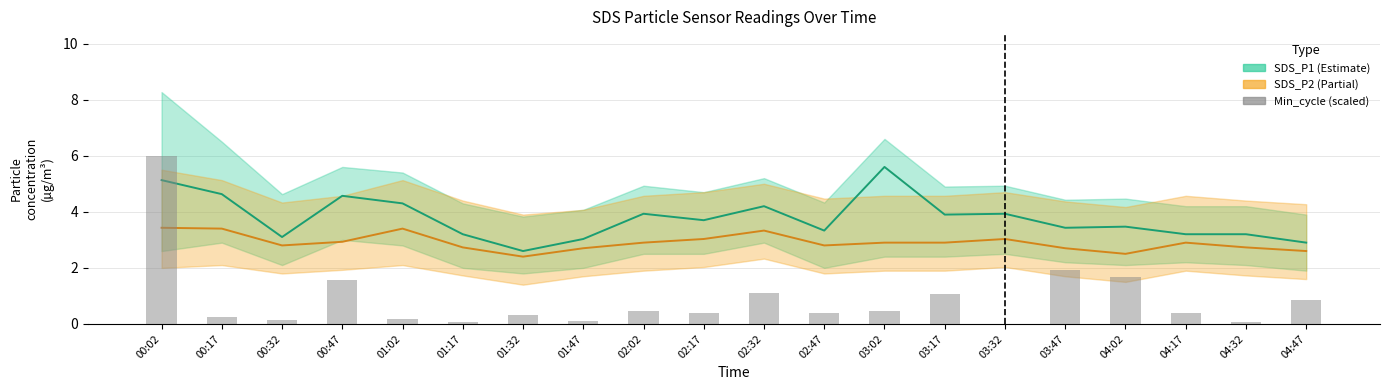

Reading right to left, what are all the values shown in this chart?

SDS_P1: 2.9	3.2	3.2	3.5	3.4	3.9	3.9	5.6	3.3	4.2	3.7	3.9	3.0	2.6	3.2	4.3	4.6	3.1	4.6	5.1
SDS_P2: 2.6	2.7	2.9	2.5	2.7	3.0	2.9	2.9	2.8	3.3	3.0	2.9	2.7	2.4	2.7	3.4	2.9	2.8	3.4	3.4
Min_cycle (scaled): 0.9	0.1	0.4	1.7	1.9	0.0	1.1	0.4	0.4	1.1	0.4	0.4	0.1	0.3	0.1	0.2	1.6	0.1	0.2	6.0